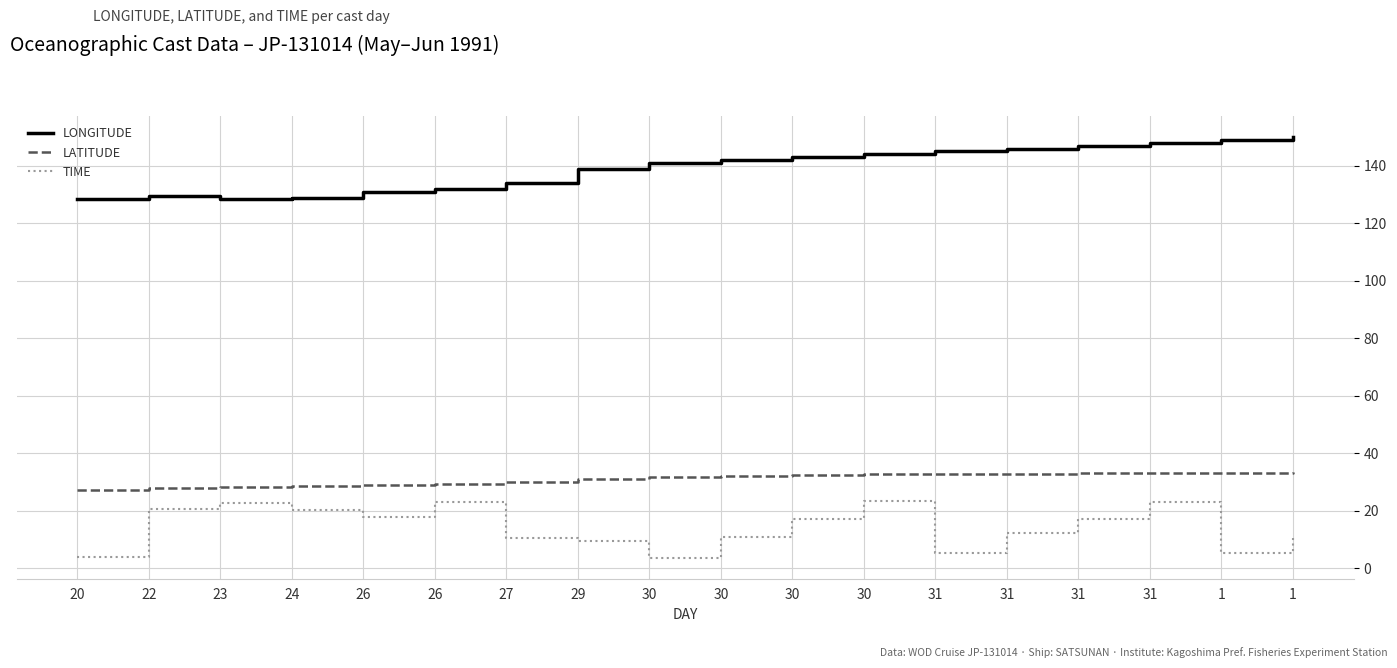

Which series has the largest total across all categories?

LONGITUDE